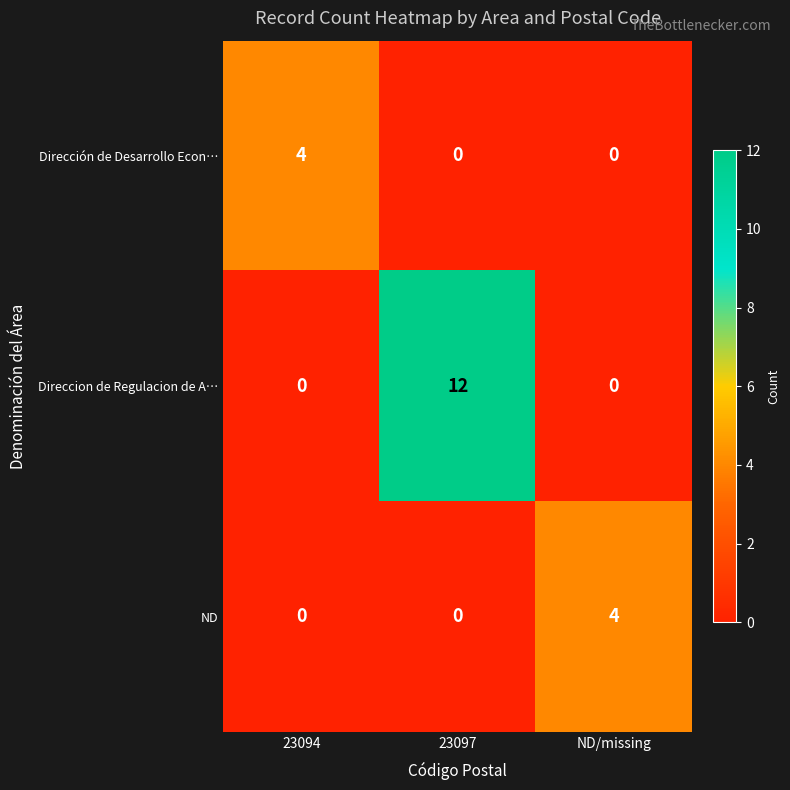

True or false: Dirección de Desarrollo Econ… has a value of 4 at 23094.

True